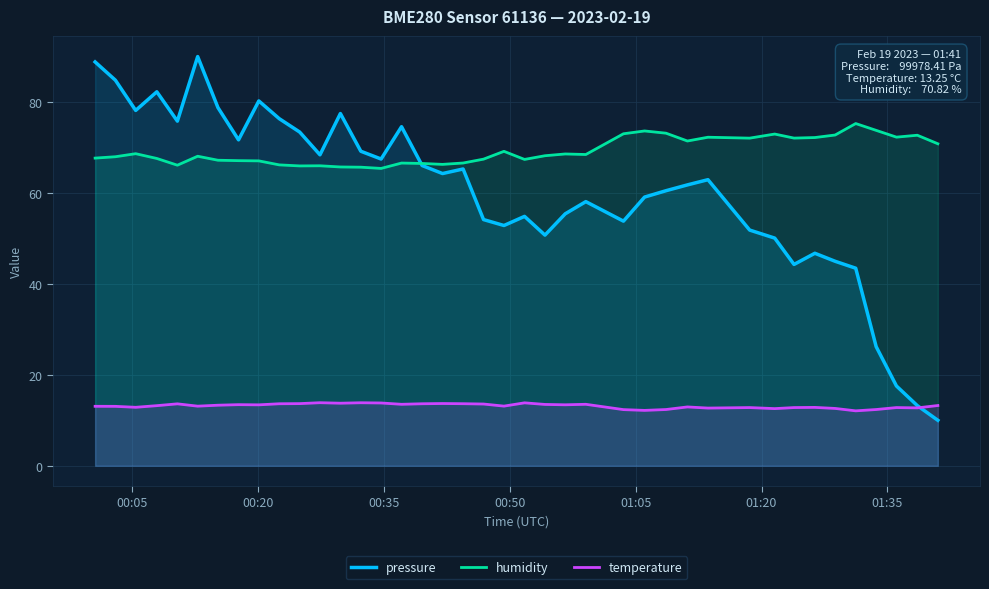

Reading right to left, what are all the values shown in this chart?

pressure: 10.0	13.2	17.6	26.2	43.5	45.0	46.7	44.3	50.1	51.8	62.9	61.8	60.5	59.1	53.8	58.1	55.4	50.7	54.9	52.8	54.1	65.3	64.3	66.0	74.6	67.5	69.2	77.5	68.4	73.4	76.3	80.2	71.7	78.8	90.0	75.8	82.3	78.2	84.8	88.8
humidity: 70.8	72.7	72.3	73.8	75.3	72.8	72.2	72.1	73.0	72.1	72.3	71.4	73.2	73.6	73.0	68.5	68.6	68.2	67.4	69.2	67.4	66.6	66.3	66.5	66.6	65.4	65.7	65.7	66.0	66.0	66.2	67.1	67.1	67.2	68.1	66.1	67.6	68.6	68.0	67.7
temperature: 13.2	12.7	12.8	12.4	12.1	12.6	12.8	12.8	12.6	12.8	12.7	12.9	12.4	12.2	12.3	13.5	13.4	13.5	13.8	13.1	13.6	13.7	13.7	13.6	13.5	13.8	13.9	13.8	13.9	13.7	13.6	13.4	13.4	13.3	13.1	13.6	13.2	12.9	13.1	13.1